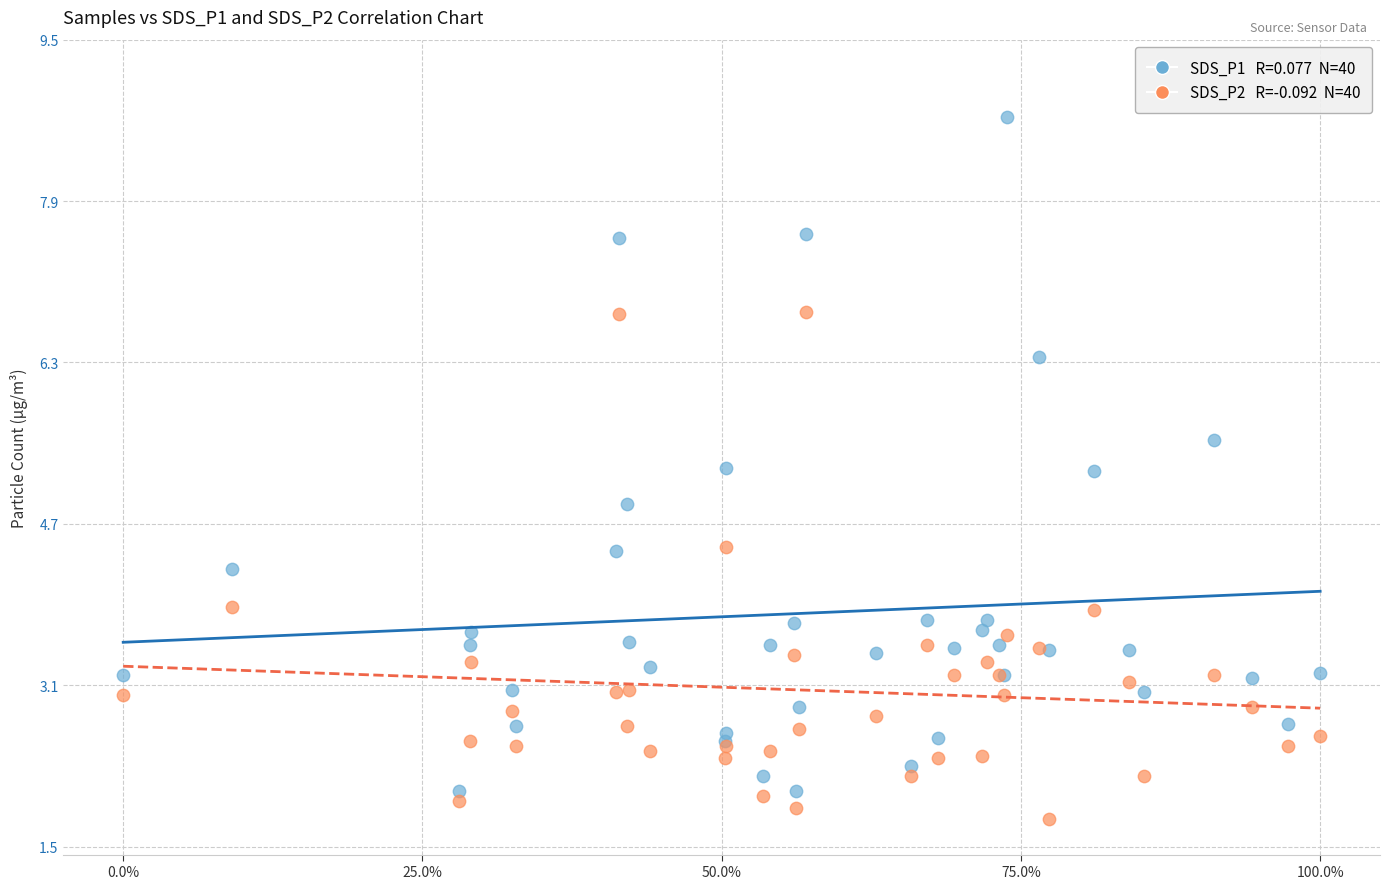

Across all series, what Y value is closest to 5?

4.9